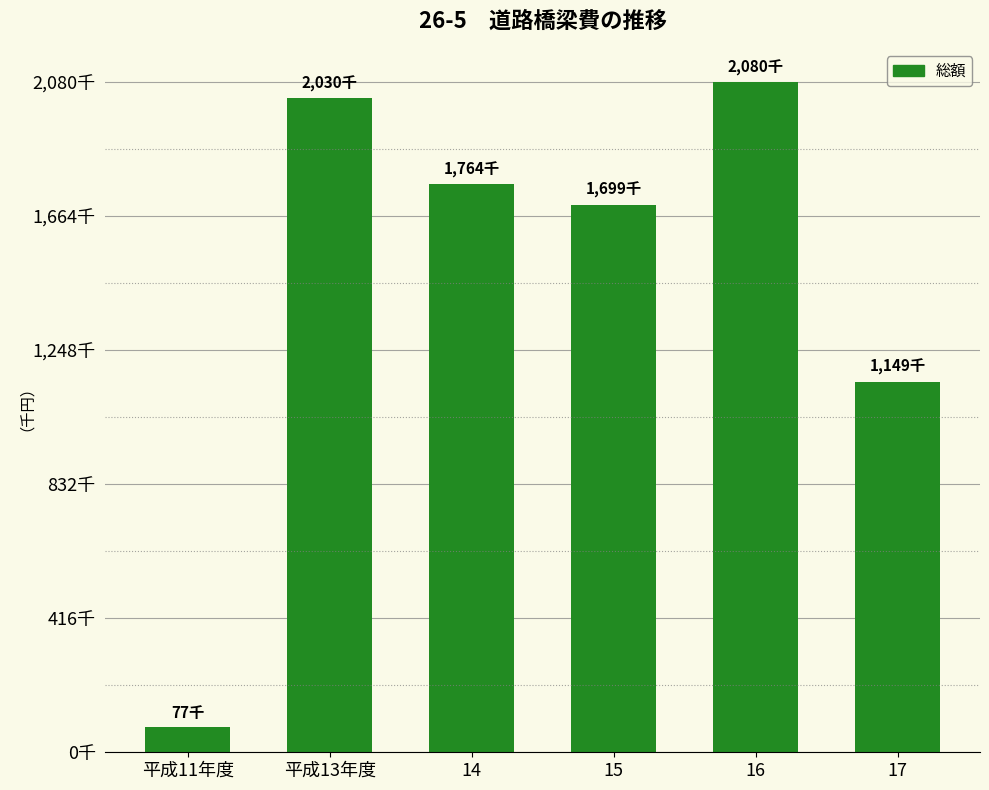

Are the bars horizontal?

No